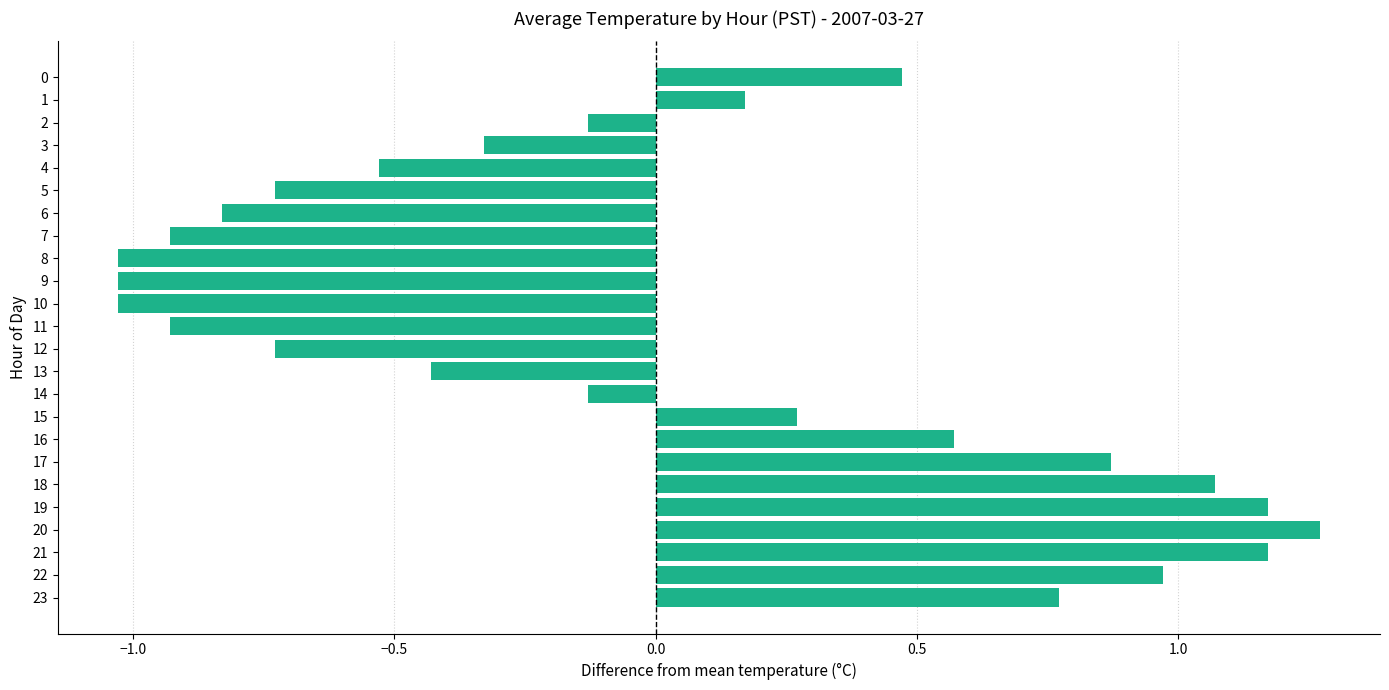

How many categories are shown in the chart?

24